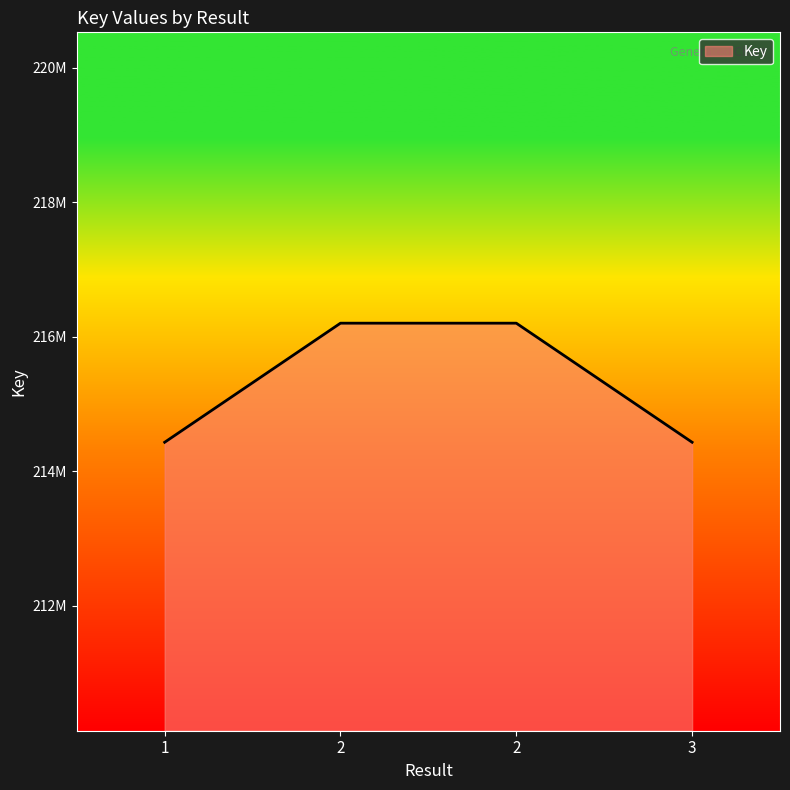

Does the chart have visible grid lines?

No